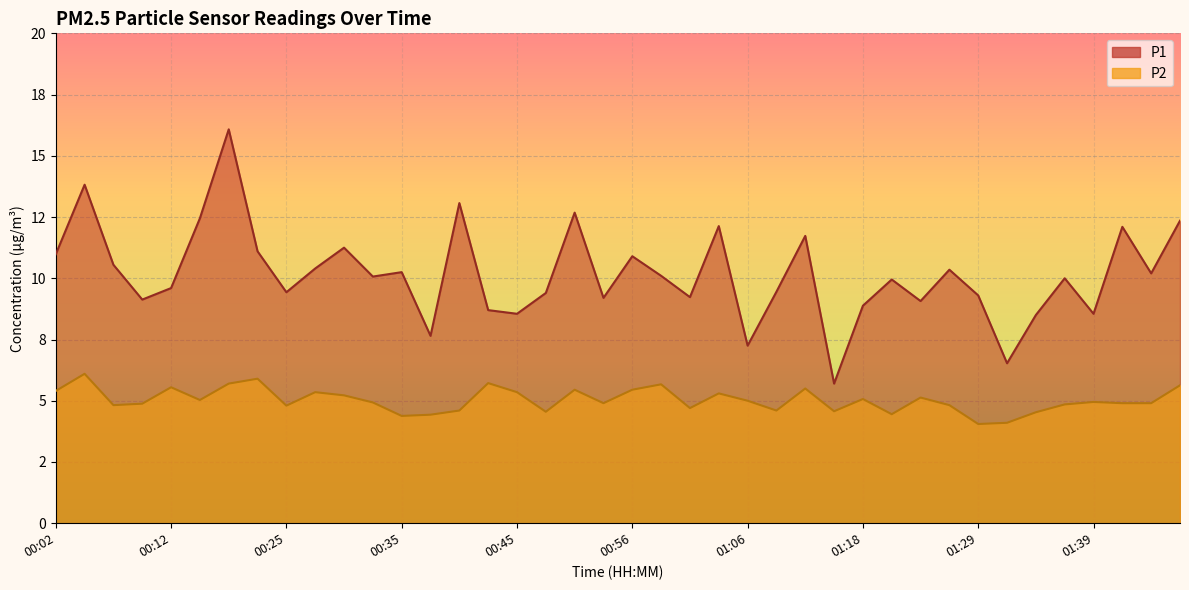

At 01:16, list the series in order from smallest to largest.

P2, P1